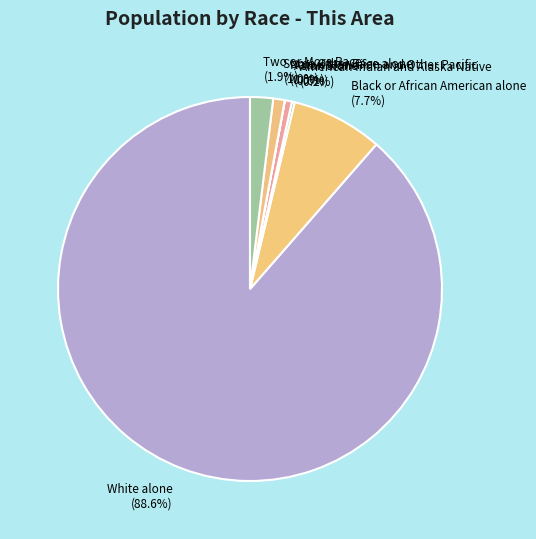

Do White alone and Some Other Race alone together represent more than half of the pie?

Yes